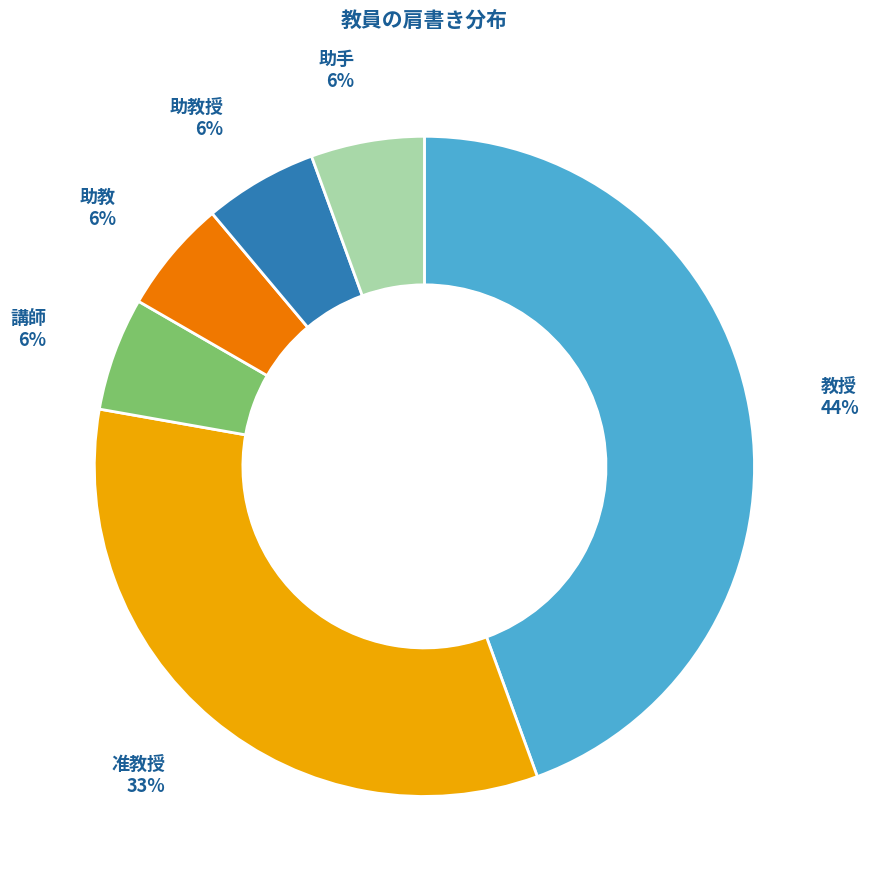

How many slices are in this pie chart?

6